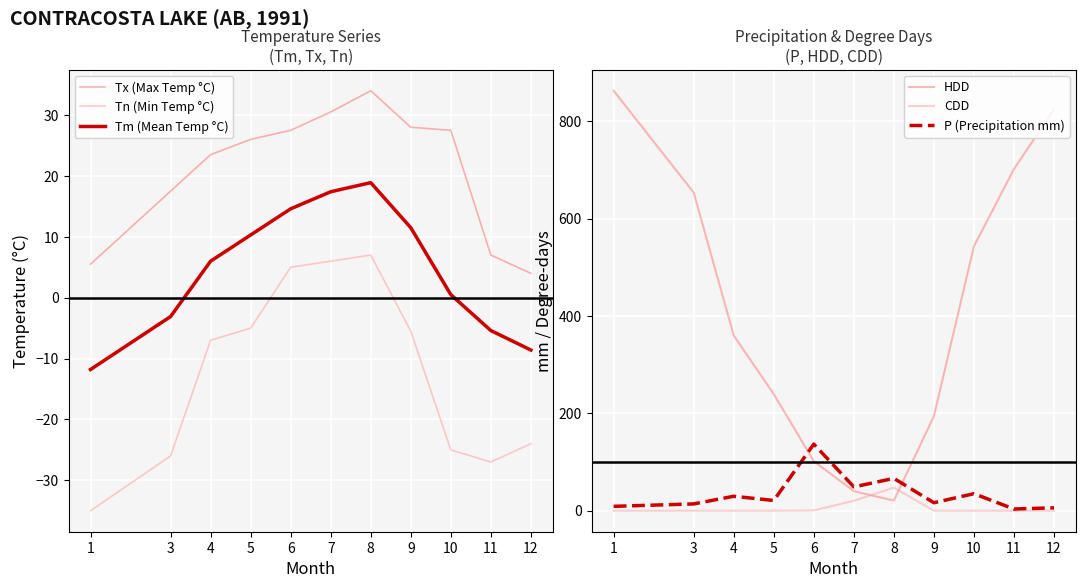

What is the difference between the maximum and second lowest values in the CDD series?

47.4